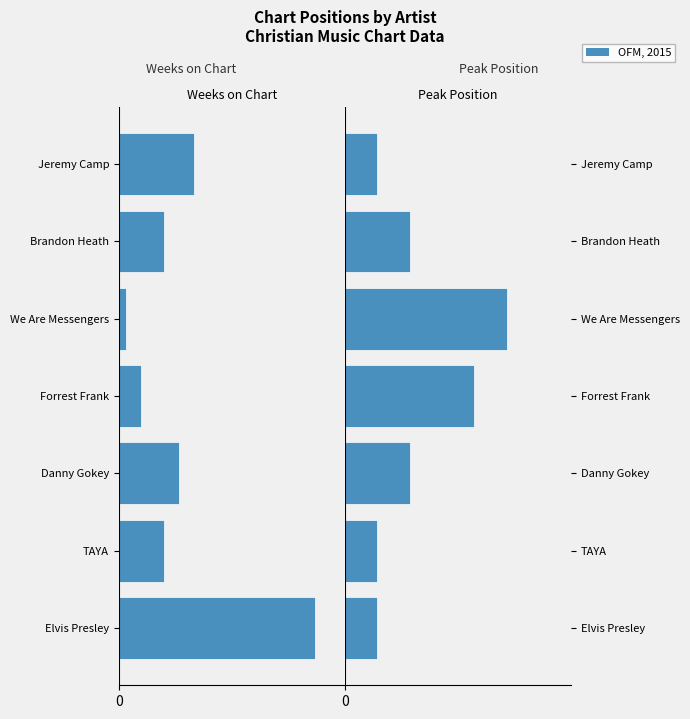

How many distinct data groups are displayed?

2